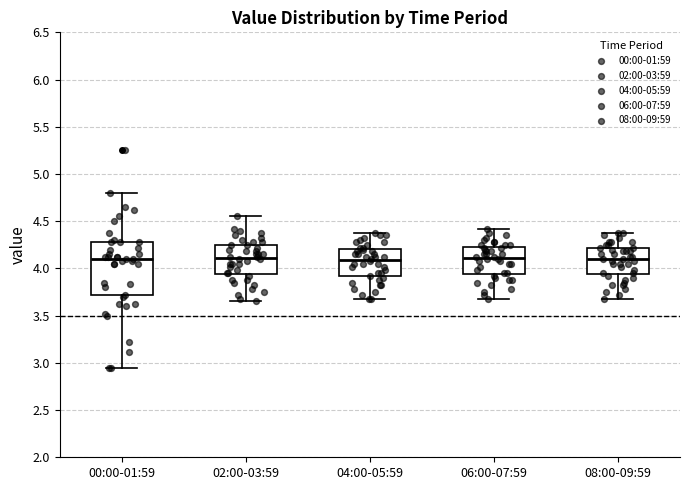

Reading left to right, read every box against the y-axis: the position of its median line, the range the box covers, and the ends of its whiskers. The values are not printed on the chart, so give them approximately, as read against the axis.

00:00-01:59: median 4.10, box 3.70 to 4.30, whiskers 2.95 to 4.80
02:00-03:59: median 4.10, box 3.95 to 4.25, whiskers 3.65 to 4.55
04:00-05:59: median 4.10, box 3.90 to 4.20, whiskers 3.70 to 4.40
06:00-07:59: median 4.10, box 3.95 to 4.25, whiskers 3.70 to 4.40
08:00-09:59: median 4.10, box 3.95 to 4.20, whiskers 3.70 to 4.40